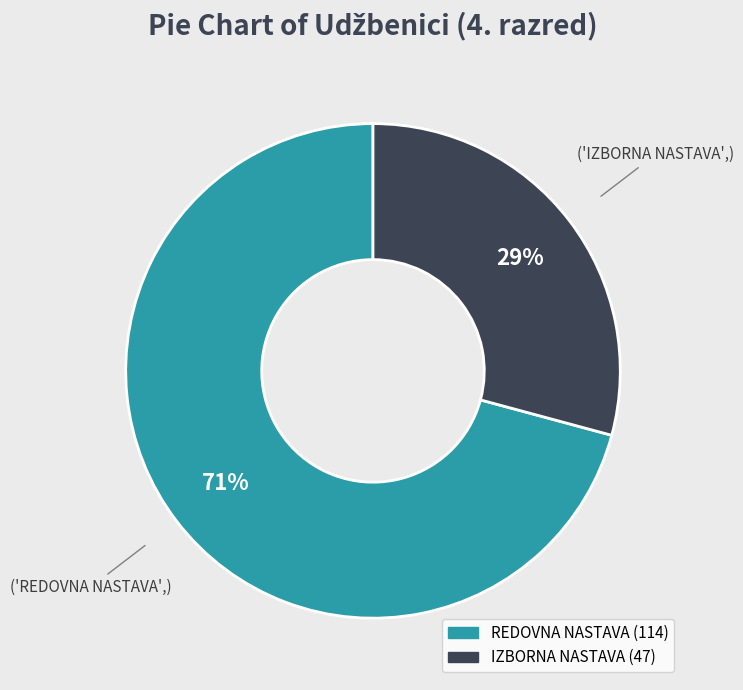

Does any single category account for the majority?

Yes